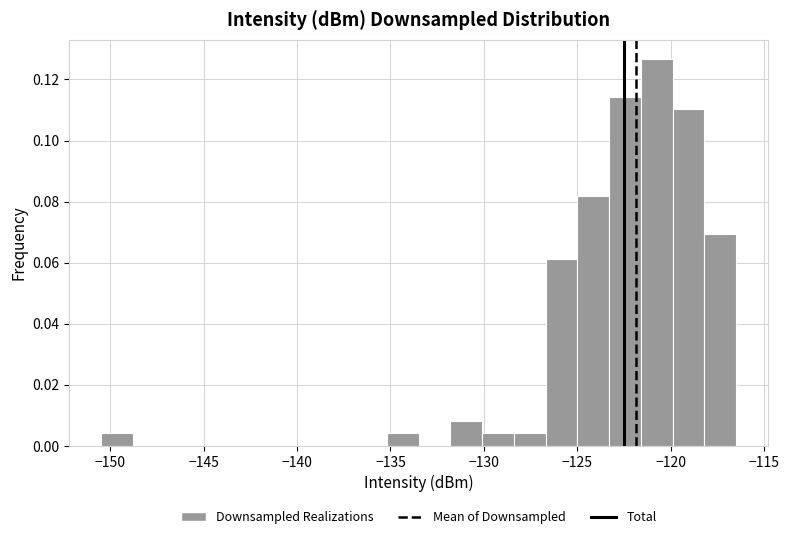

Read against the x-axis, roughly where is the centre of the tallest bar?

-120.5